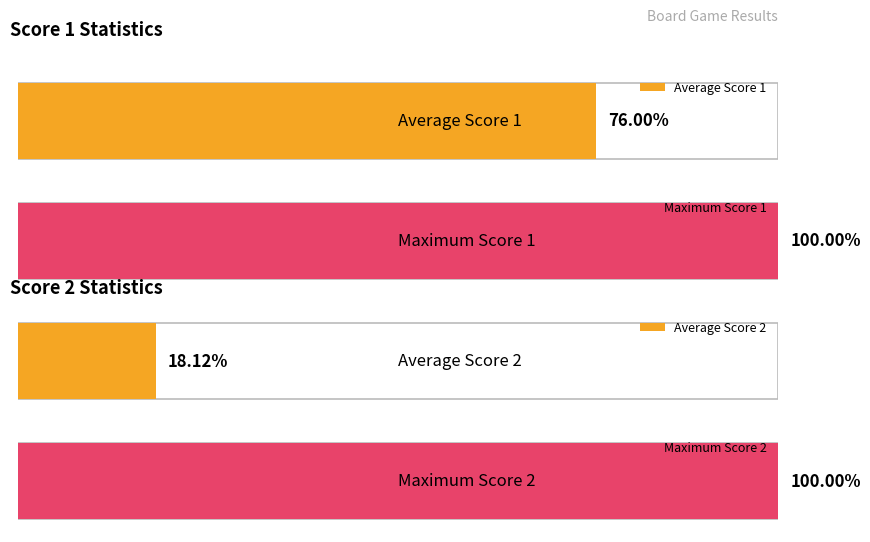

Does the chart contain any negative values?

No